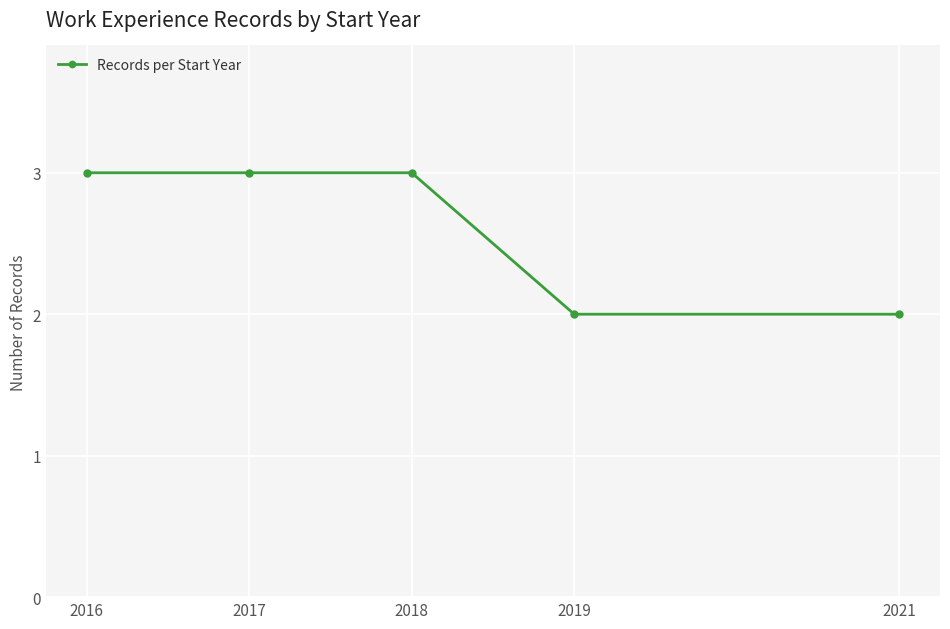

Reading right to left, transcribe all the data shown in this chart.

2	2	3	3	3